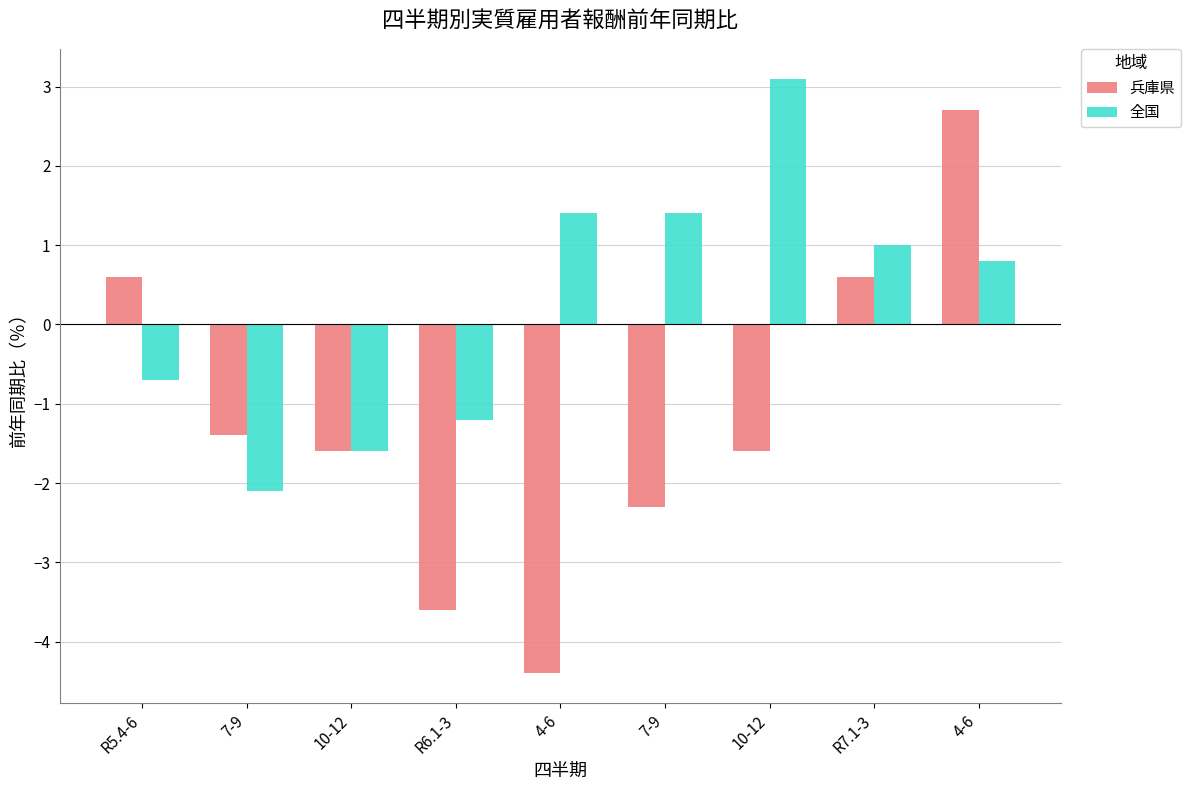

How many groups of bars are there?

9